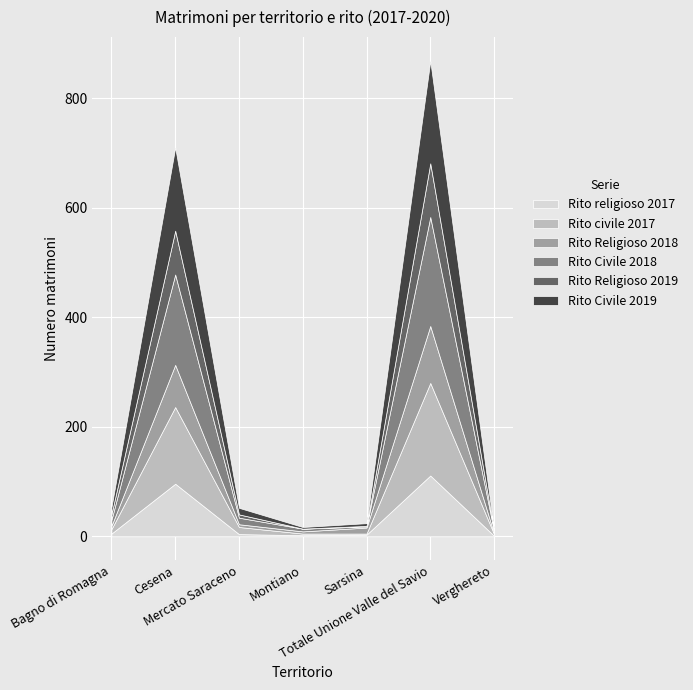

What is the difference between the second highest and minimum values in the Rito Civile 2018 series?

163